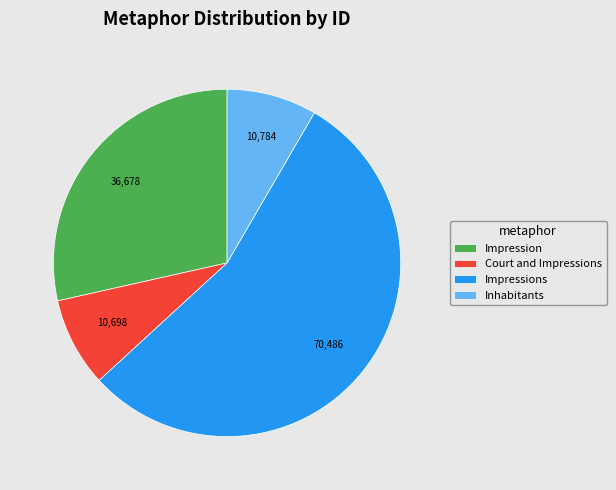

Is it true that Impression is 14% of the pie?

False